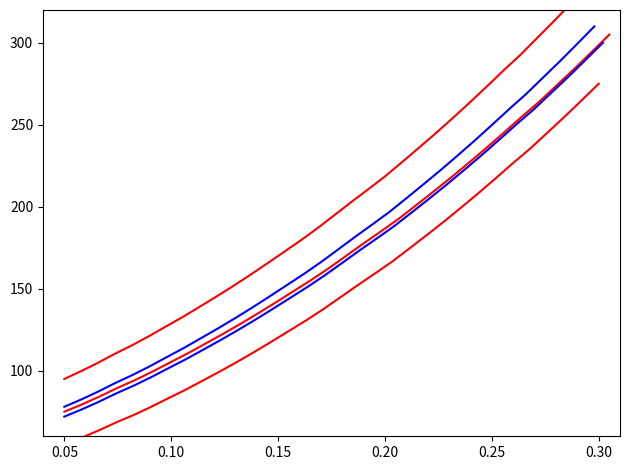

True or false: Blue series 2 and Red series 3 cross at least once.

False